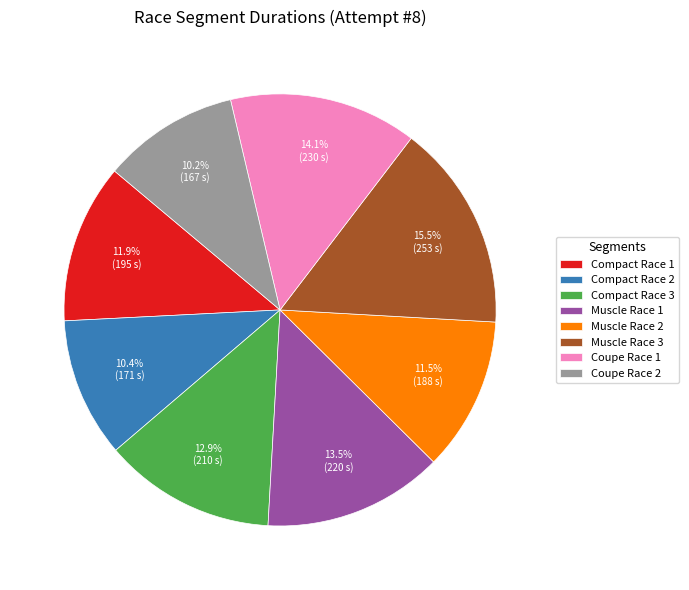

To the nearest percent, what is the difference between the largest and smallest slice percentages?

5%